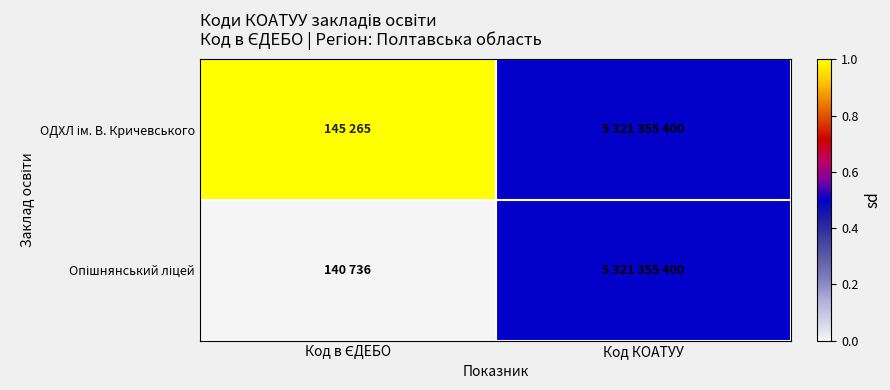

At which category is the sum across all series the highest?

Код в ЄДЕБО